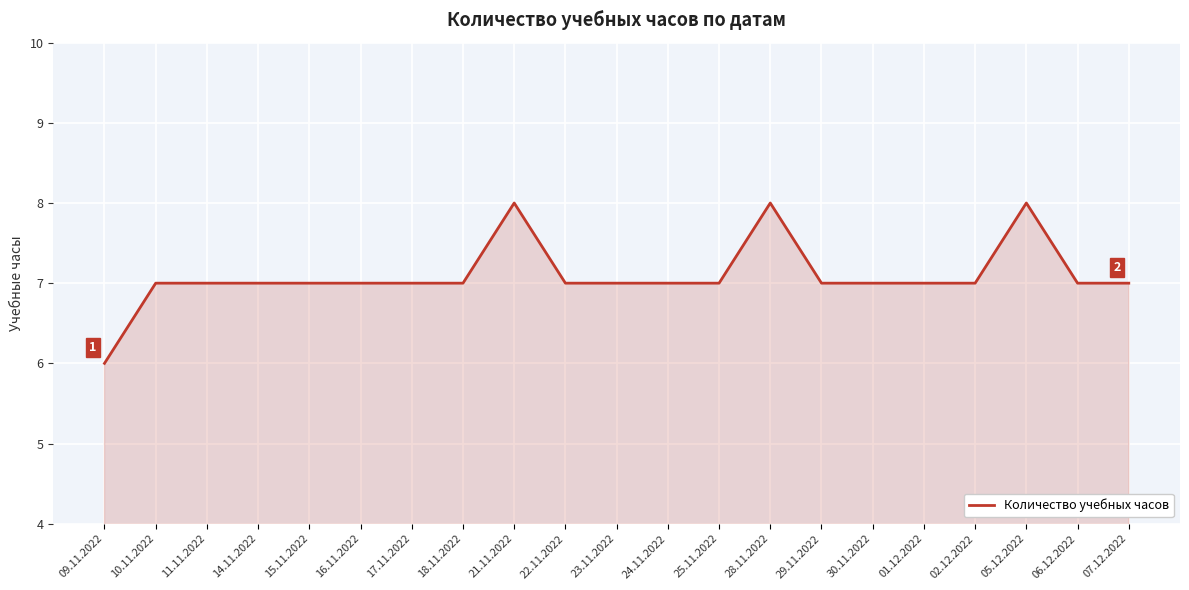

True or false: there are more than 0 points higher than both neighbors.

True